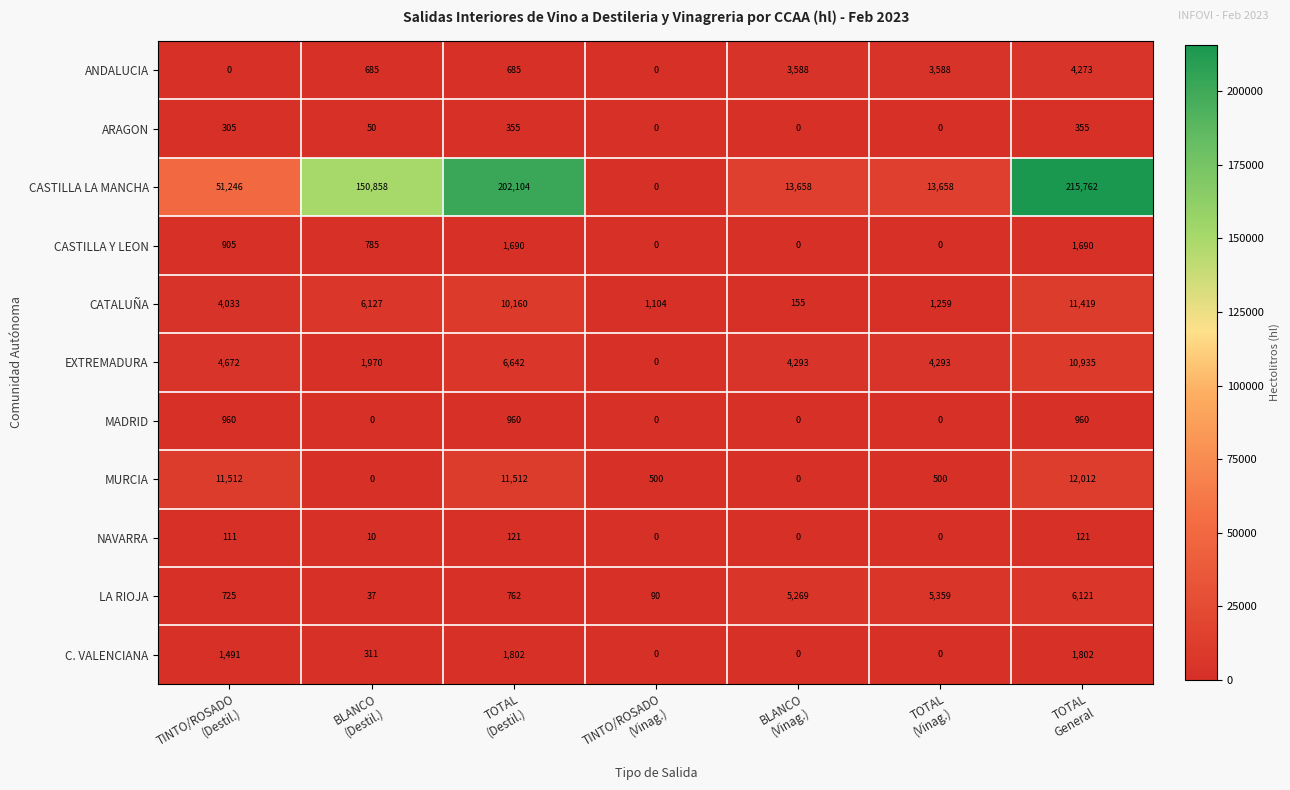

Which series has the widest spread of values?

CASTILLA LA MANCHA